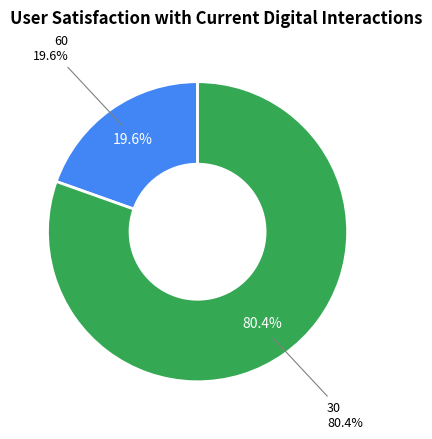

How much of the chart is everything except 30?

19.6%